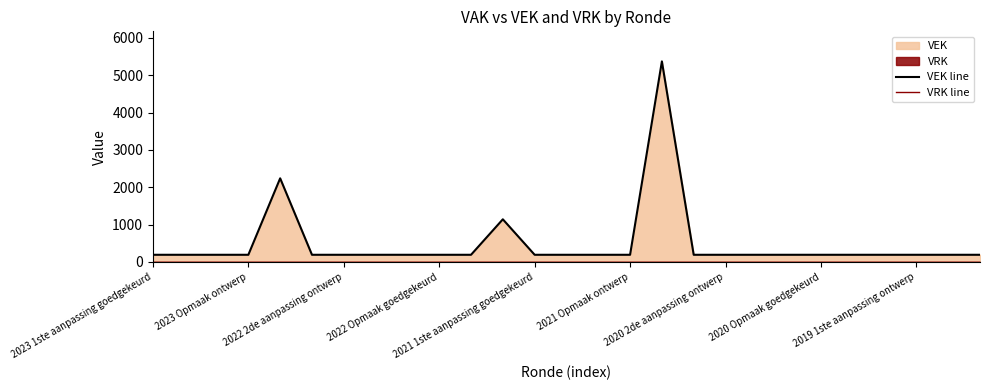

Which series has the largest range (max minus min)?

VEK line